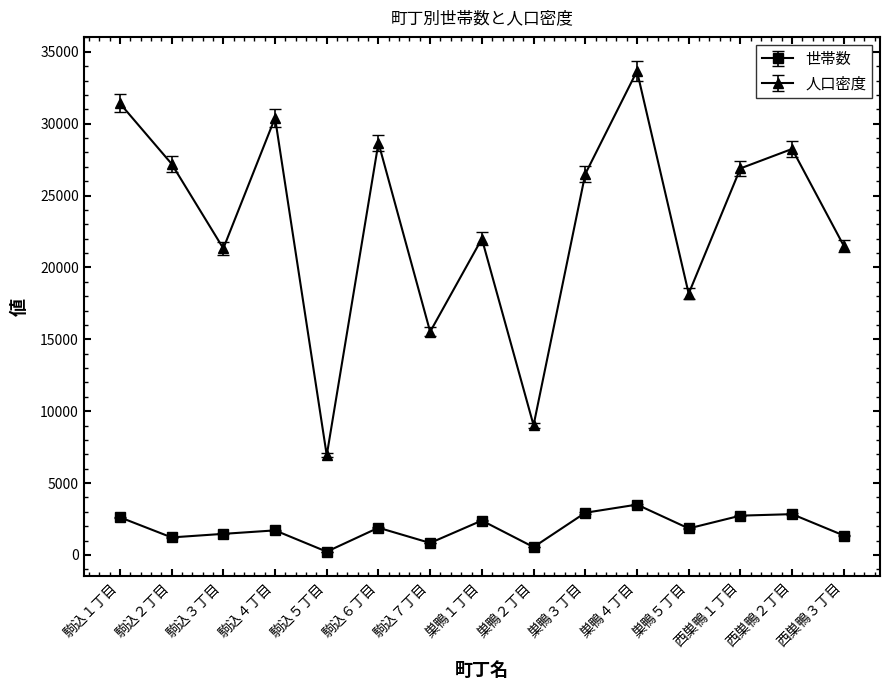

What is the label of the 6th point from the left?

駒込６丁目